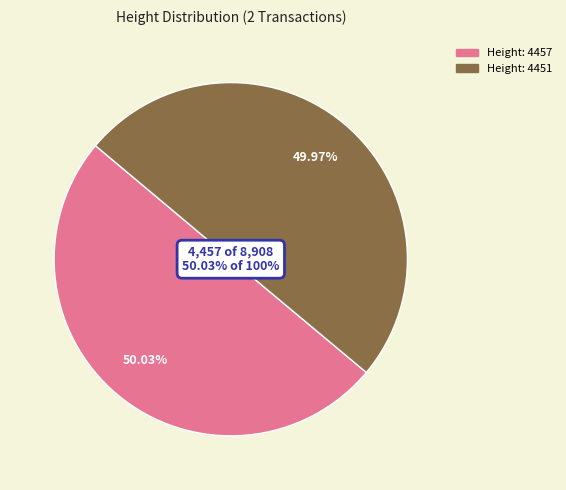

Count the number of slices in the pie.

2